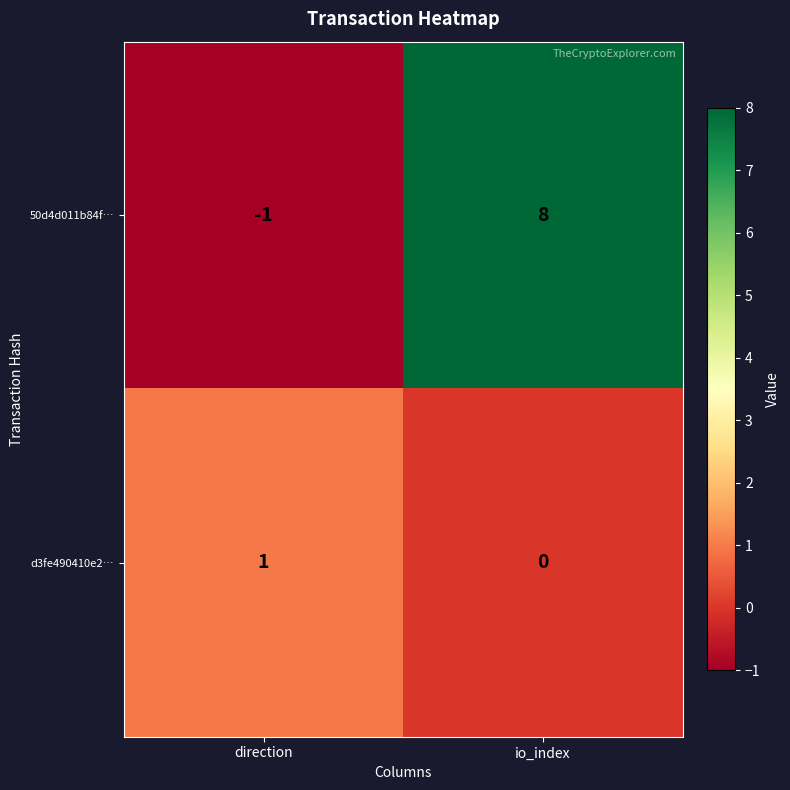

At which category is the sum across all series the highest?

io_index